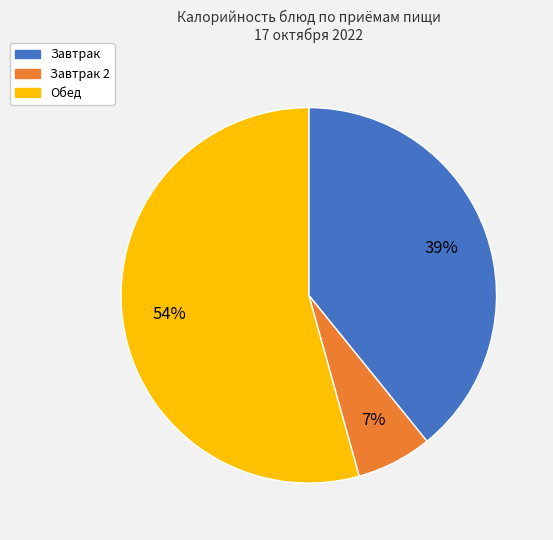

Is there a majority slice in this chart?

Yes